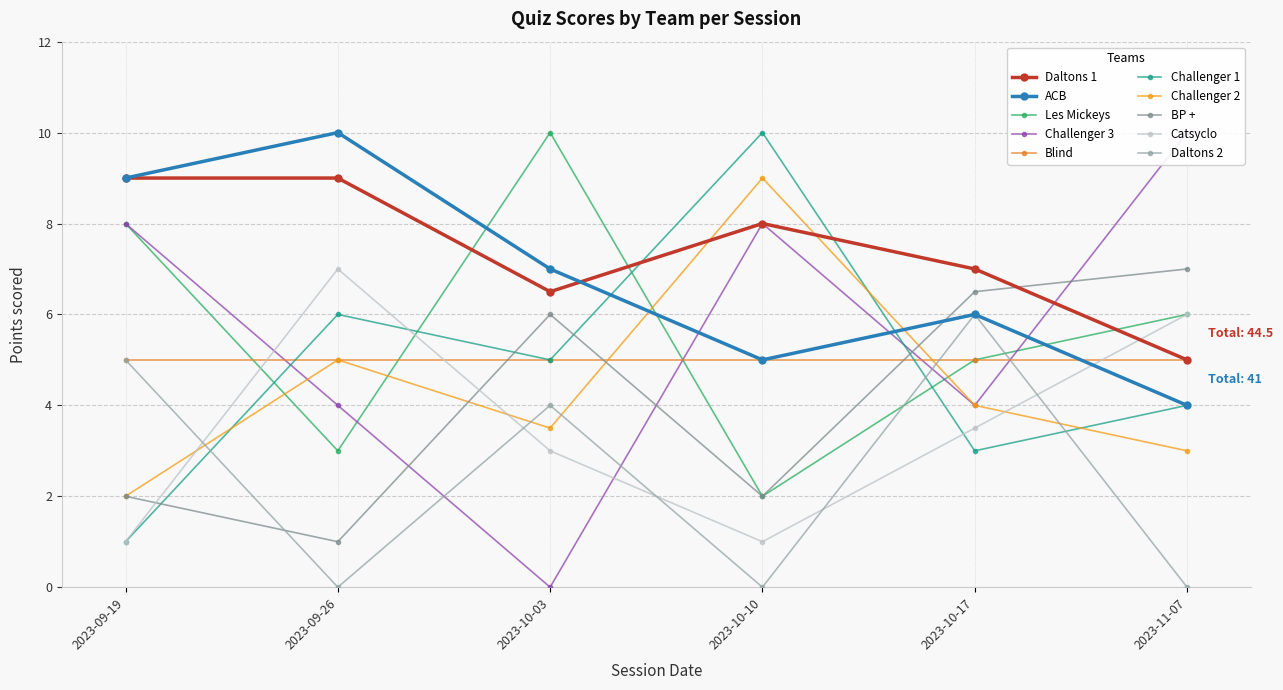

What is the difference between the second highest and minimum values in the 2023-10-10 series?

9.0